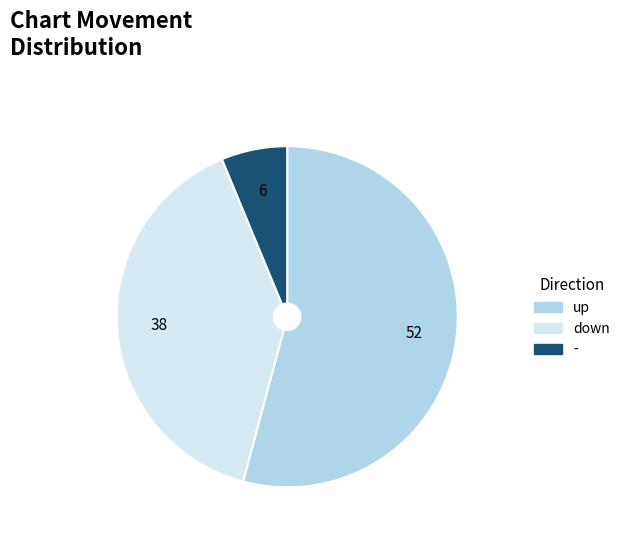

How many slices are in this pie chart?

3